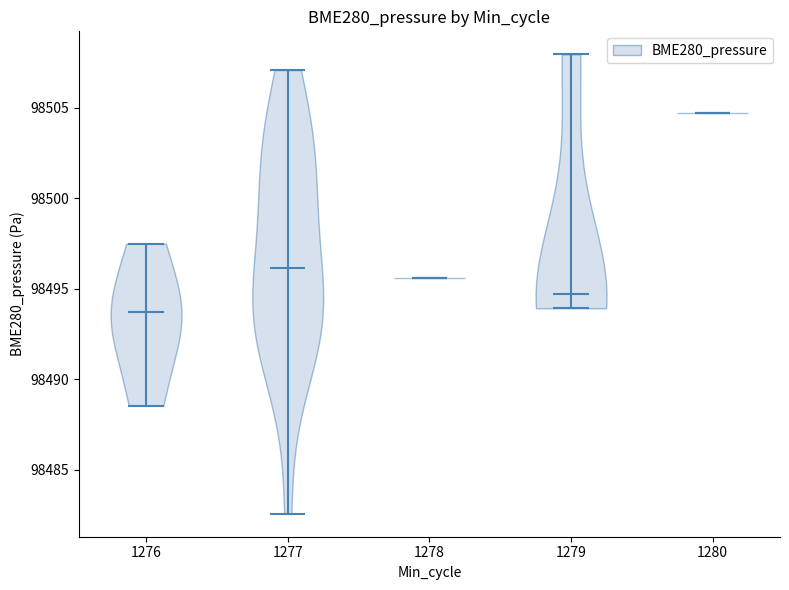

Reading left to right, read every violin against the y-axis: where its median line is, and the lowest and highest points it reaches. The values are not printed on the chart, so give them approximately, as read against the axis.

1276: median line 98493.5, lowest point 98488.5, highest point 98497.5
1277: median line 98496.0, lowest point 98482.5, highest point 98507.0
1278: median line 98495.5, lowest point 98495.5, highest point 98495.5
1279: median line 98494.5, lowest point 98494.0, highest point 98508.0
1280: median line 98504.5, lowest point 98504.5, highest point 98504.5